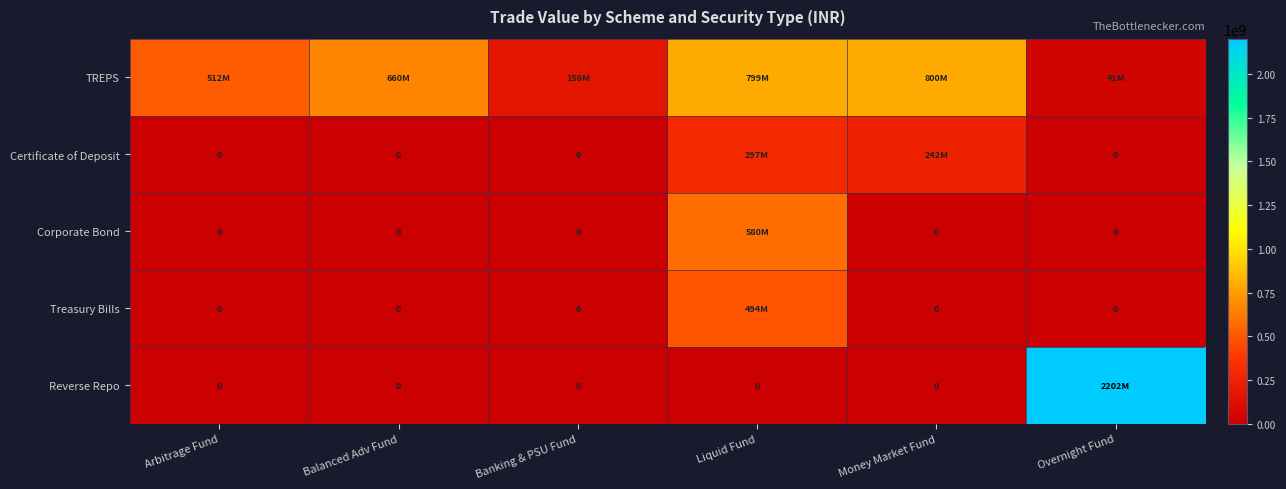

Rank the categories by TREPS value from highest to lowest.

Money Market Fund, Liquid Fund, Balanced Adv Fund, Arbitrage Fund, Banking & PSU Fund, Overnight Fund